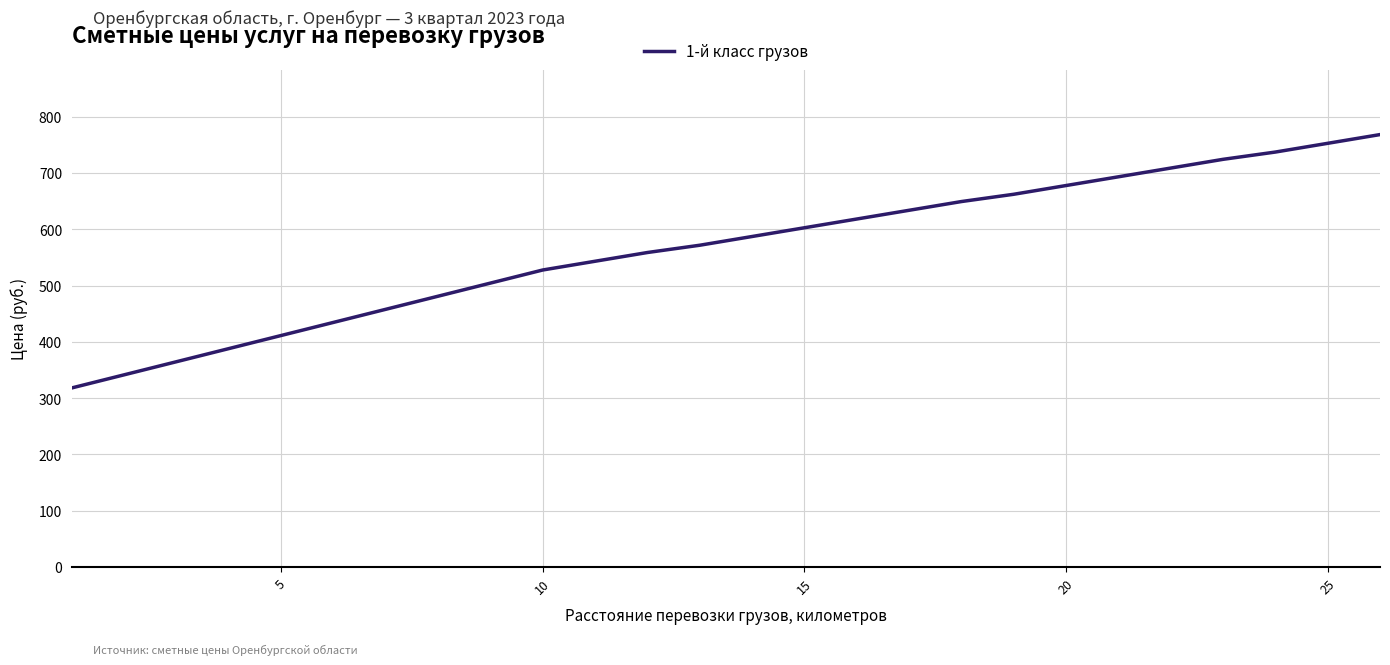

What is the smallest value displayed?

318.3